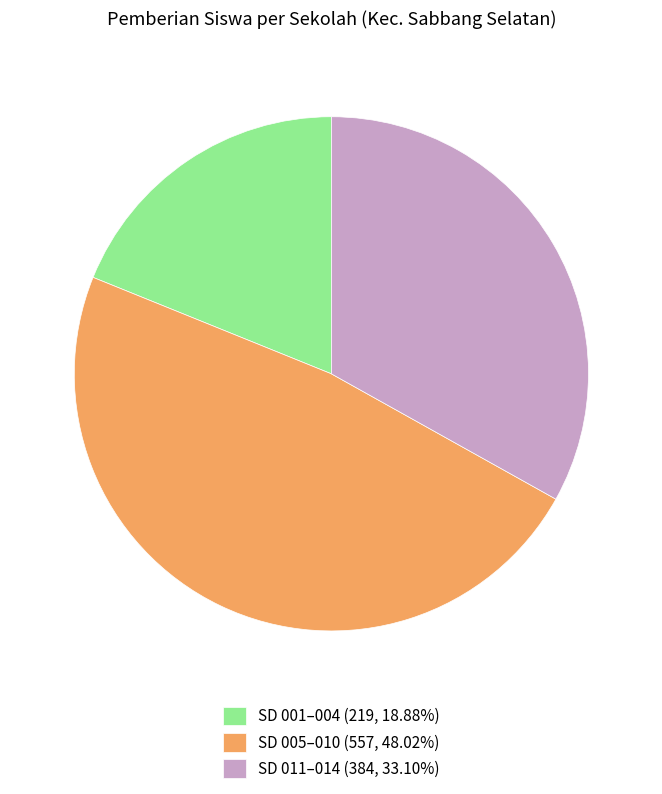

How many slices are in this pie chart?

3